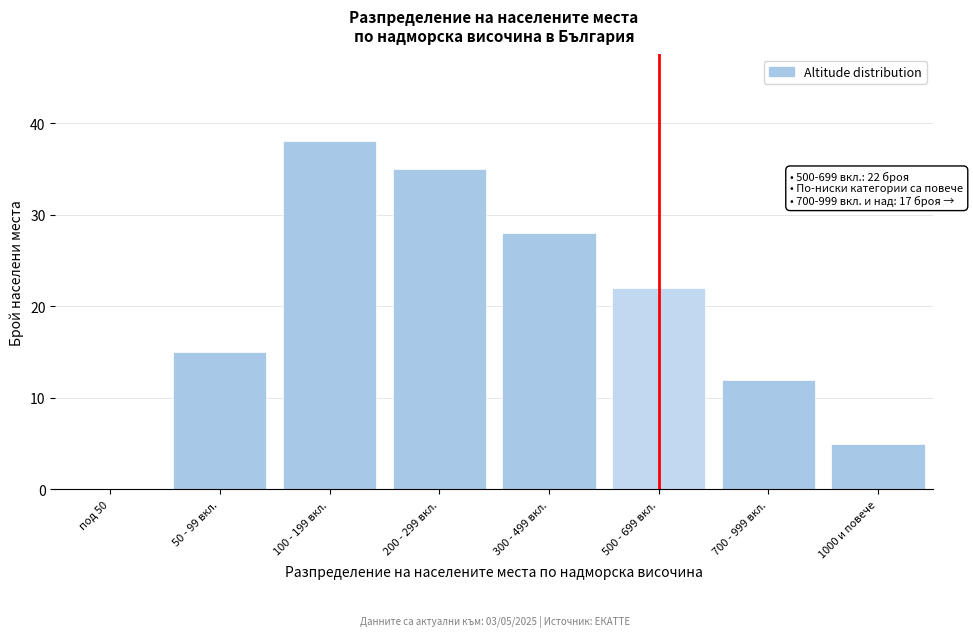

Reading right to left, transcribe all the data shown in this chart.

1000 и повече=5	700 - 999 вкл.=12	500 - 699 вкл.=22	300 - 499 вкл.=28	200 - 299 вкл.=35	100 - 199 вкл.=38	50 - 99 вкл.=15	под 50=0